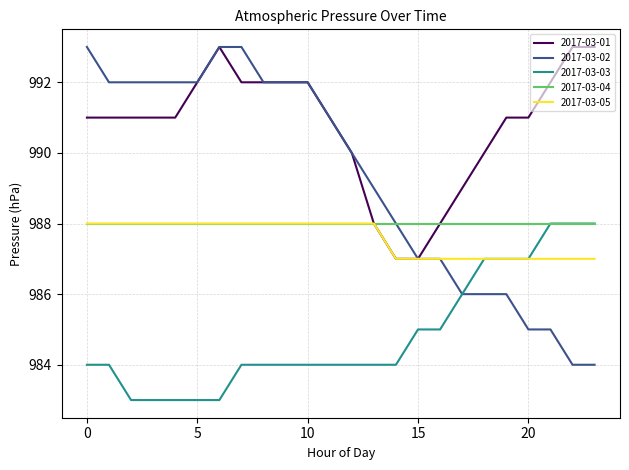

What is the highest value of the 2017-03-04 series?

988